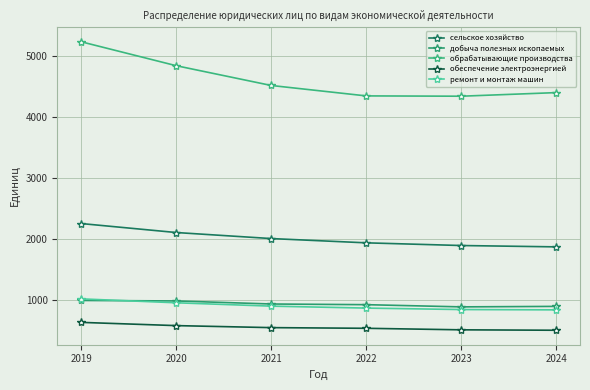

Which category has the highest value in the ремонт и монтаж машин series?

2019